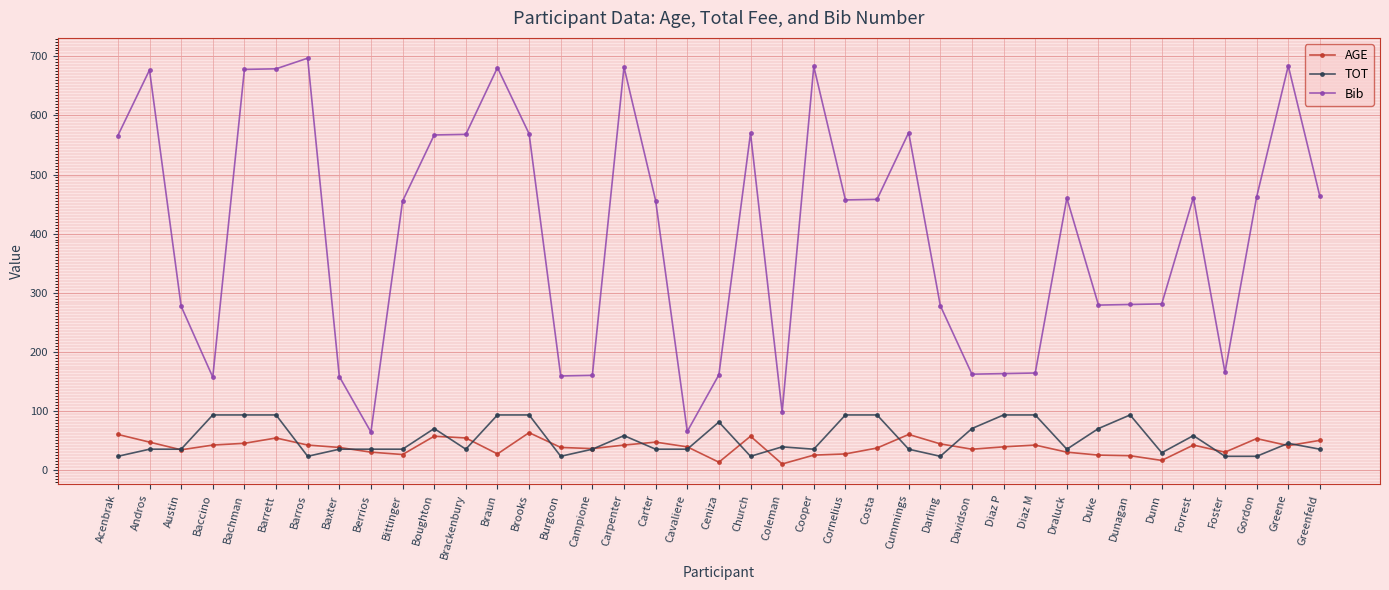

What are all the series names shown in the legend?

AGE, TOT, Bib